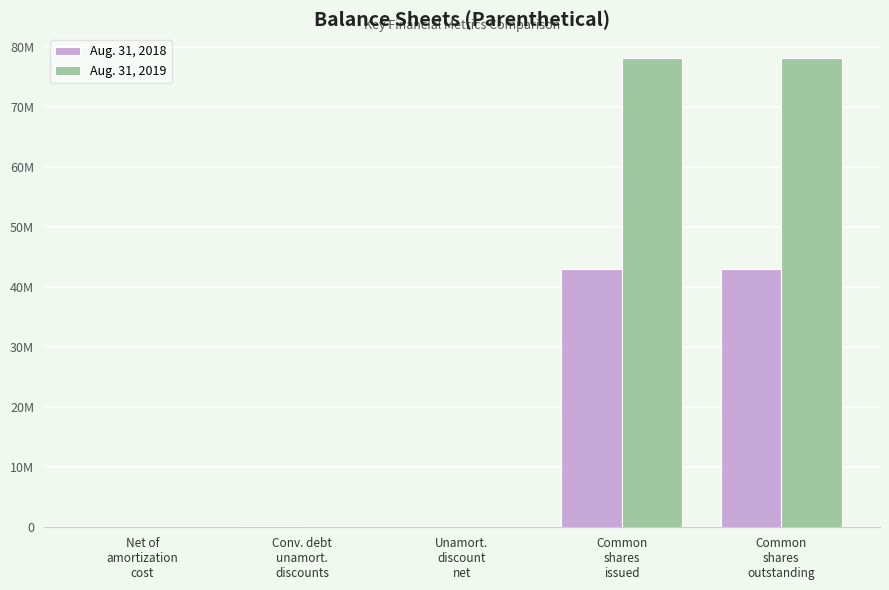

What are all the series names shown in the legend?

Aug. 31, 2018, Aug. 31, 2019